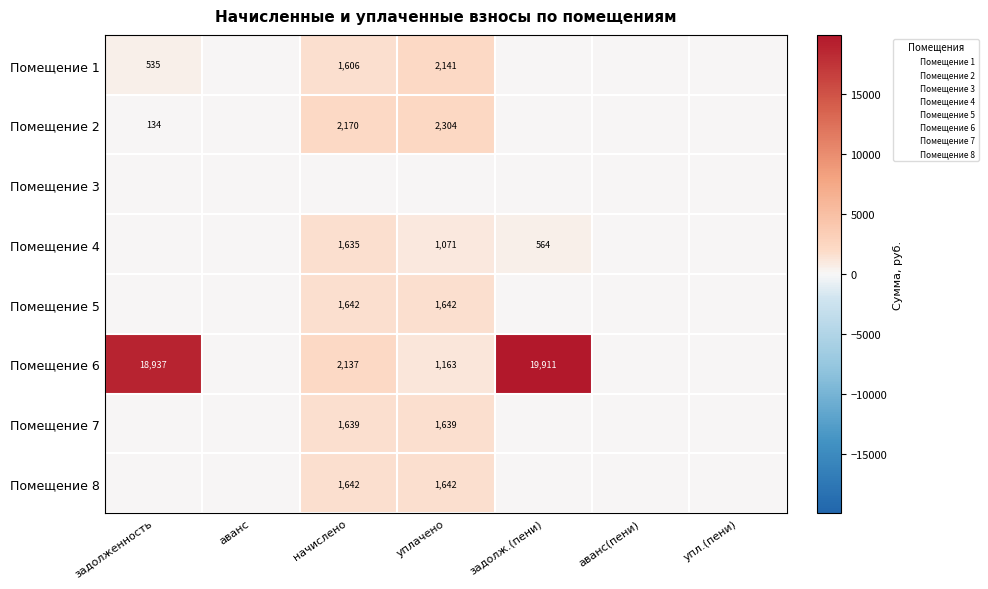

What is the sum of all Помещение 7 values?

3277.4